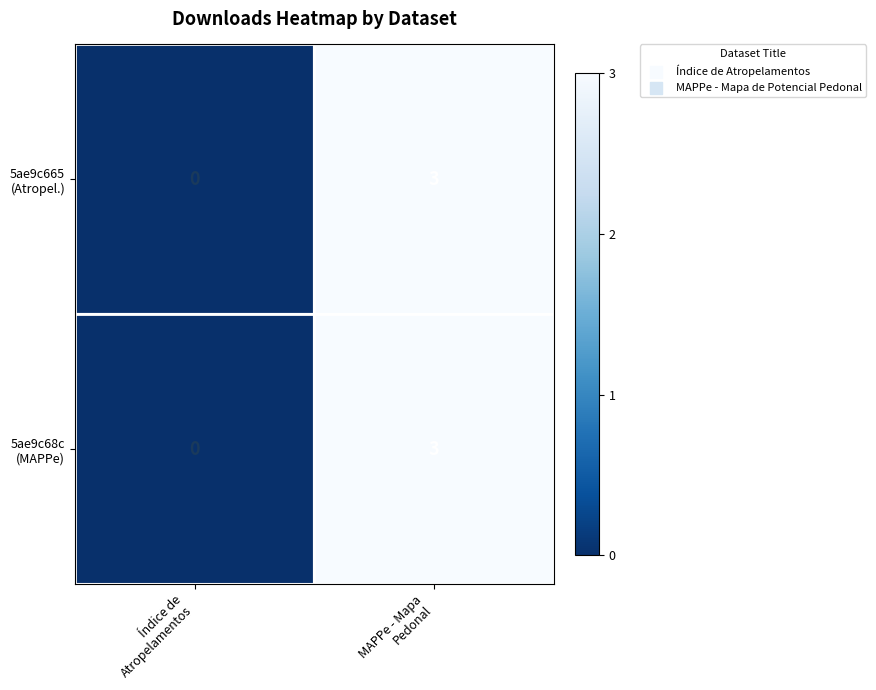

At which category does the chart reach its peak across all series?

MAPPe - Mapa
Pedonal